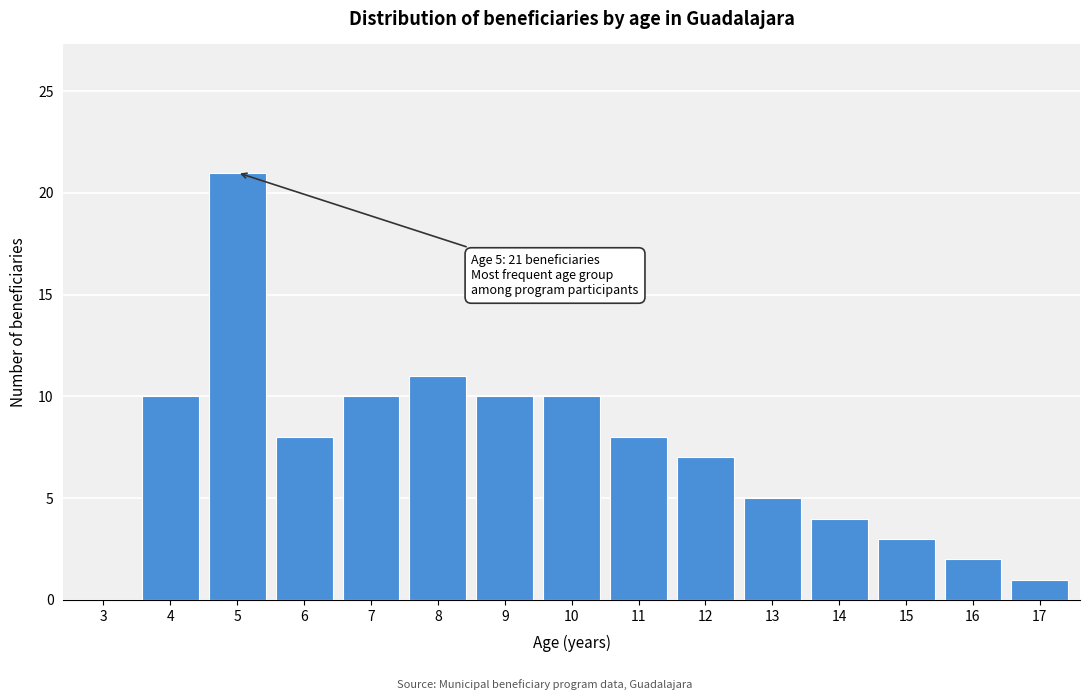

Reading right to left, extract all data points from this chart.

17=1	16=2	15=3	14=4	13=5	12=7	11=8	10=10	9=10	8=11	7=10	6=8	5=21	4=10	3=0